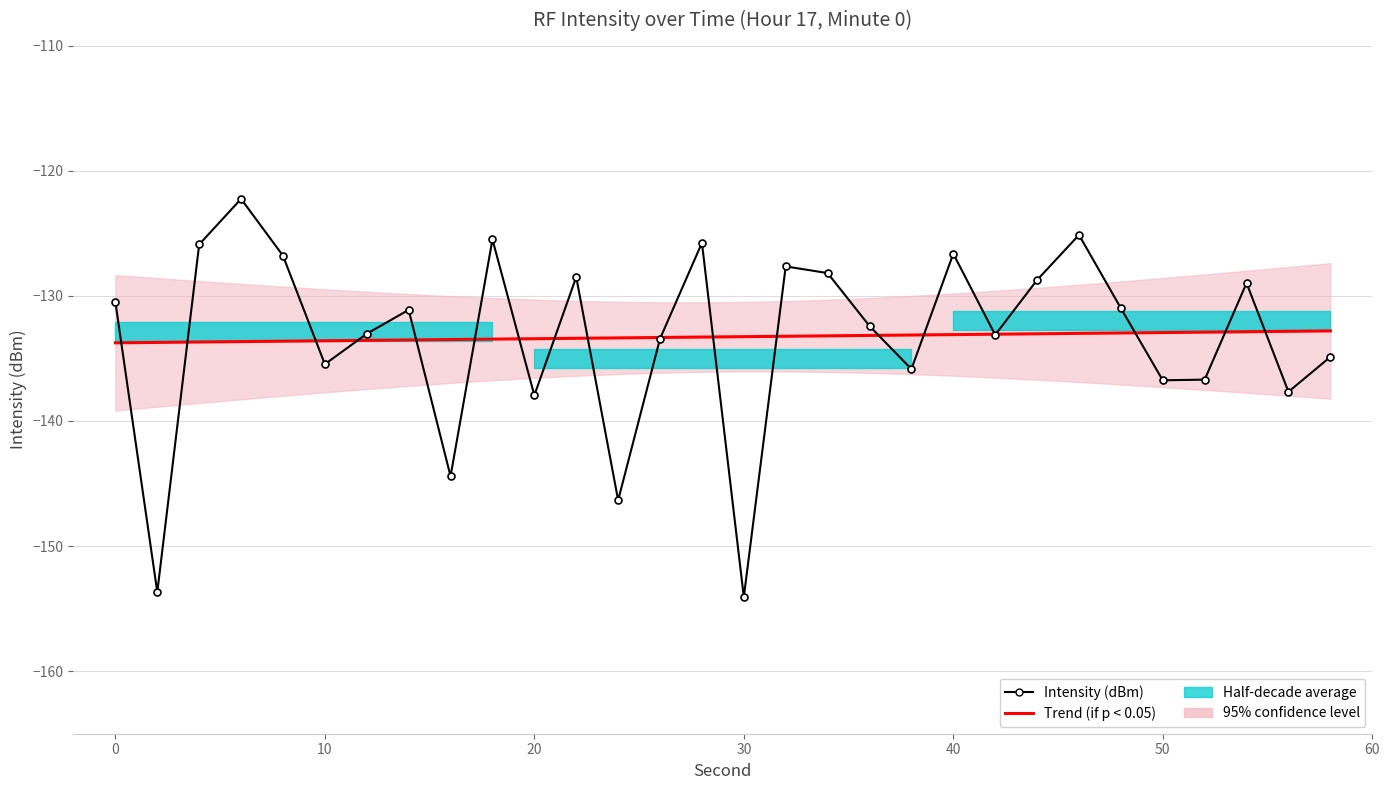

What is the difference between the values at 4 and 2?

27.8